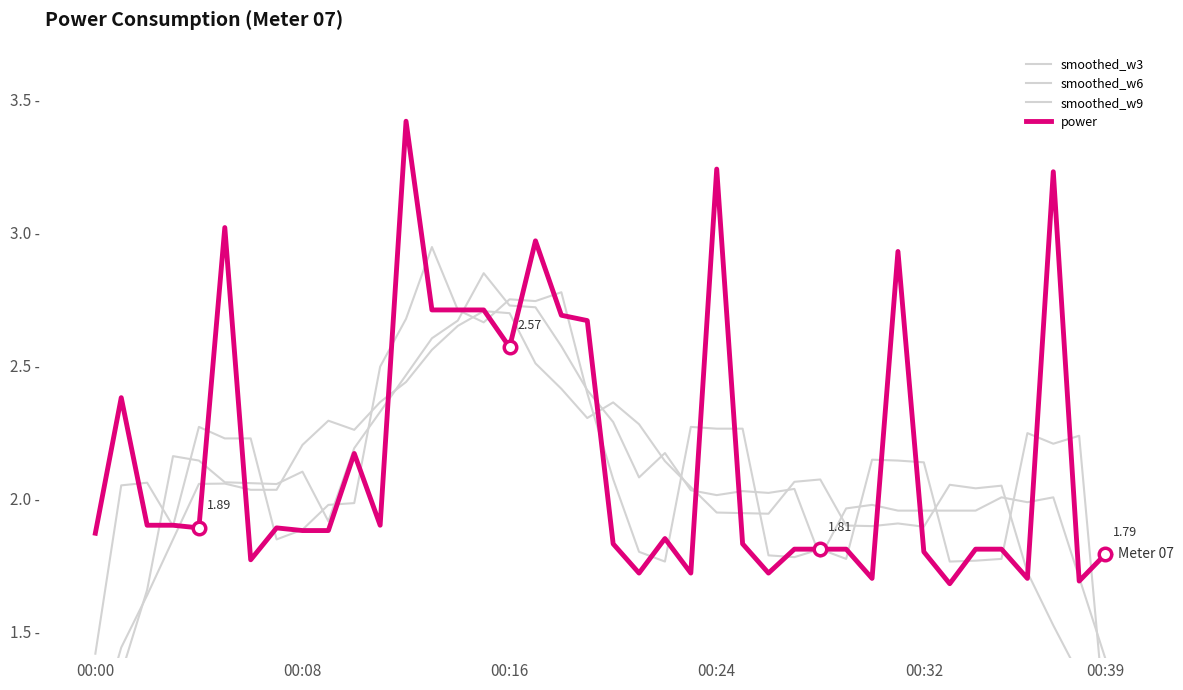

Reading left to right, what are all the values shown in this chart?

smoothed_w3: 1.4	2.0	2.1	1.9	2.3	2.2	2.2	1.8	1.9	2.0	2.0	2.5	2.7	2.9	2.7	2.7	2.8	2.7	2.8	2.4	2.1	1.8	1.8	2.3	2.3	2.3	1.8	1.8	1.8	1.8	2.1	2.1	2.1	1.8	1.8	1.8	2.2	2.2	2.2	1.2
smoothed_w6: 1.0	1.3	1.7	2.2	2.1	2.1	2.1	2.1	2.1	1.9	2.2	2.3	2.5	2.6	2.7	2.8	2.7	2.7	2.6	2.4	2.3	2.1	2.2	2.0	2.0	2.0	2.0	2.0	1.8	2.0	2.0	2.0	2.0	2.0	2.0	2.0	2.0	2.0	1.7	1.4
smoothed_w9: 1.1	1.4	1.6	1.8	2.1	2.1	2.0	2.0	2.2	2.3	2.3	2.4	2.4	2.6	2.6	2.7	2.7	2.5	2.4	2.3	2.4	2.3	2.1	2.0	1.9	1.9	1.9	2.1	2.1	1.9	1.9	1.9	1.9	2.1	2.0	2.0	1.7	1.5	1.3	1.1
power: 1.9	2.4	1.9	1.9	1.9	3.0	1.8	1.9	1.9	1.9	2.2	1.9	3.4	2.7	2.7	2.7	2.6	3.0	2.7	2.7	1.8	1.7	1.9	1.7	3.2	1.8	1.7	1.8	1.8	1.8	1.7	2.9	1.8	1.7	1.8	1.8	1.7	3.2	1.7	1.8